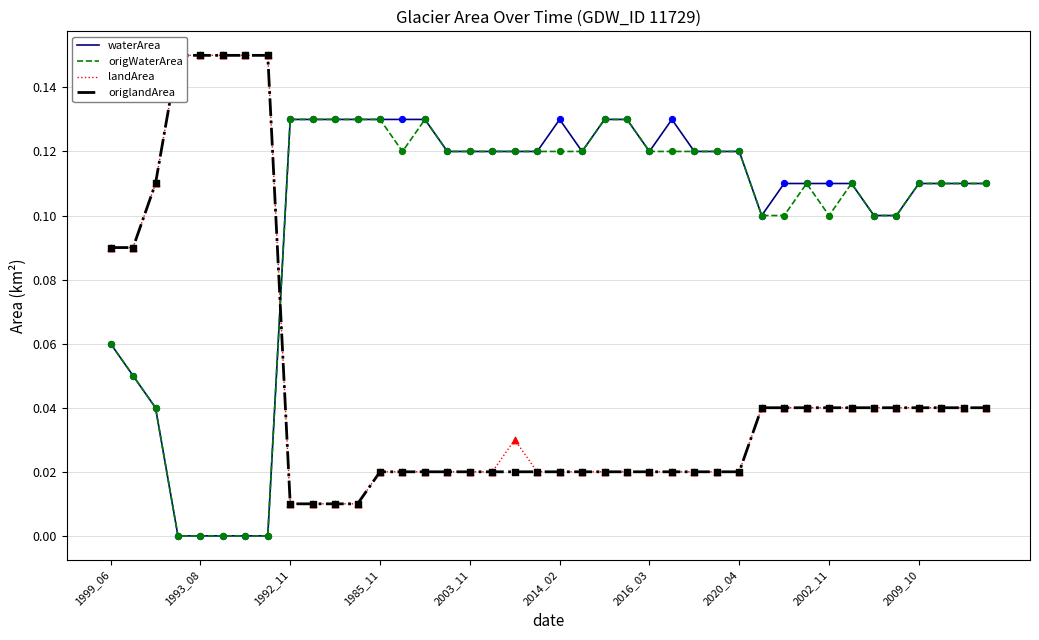

What are all the series names shown in the legend?

waterArea, origWaterArea, landArea, origlandArea